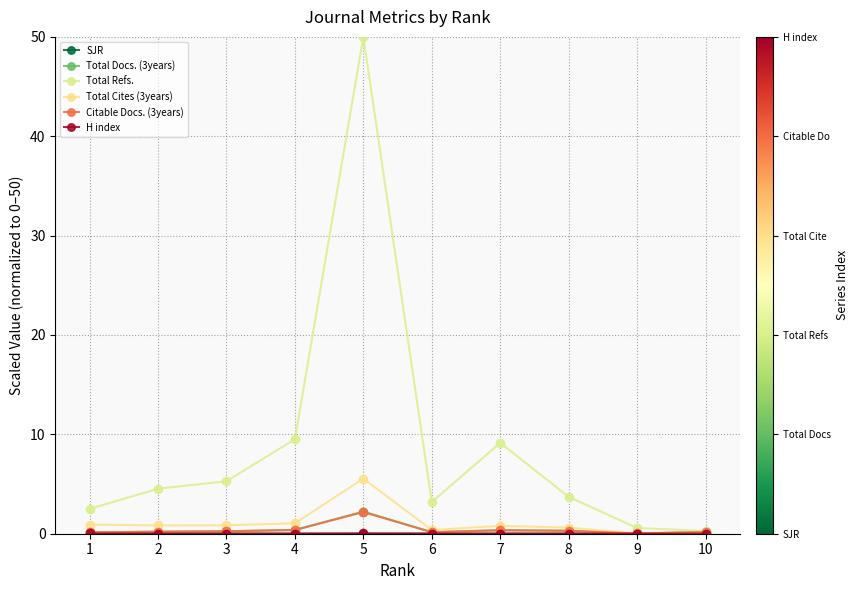

Which series has the largest range (max minus min)?

Total Refs.